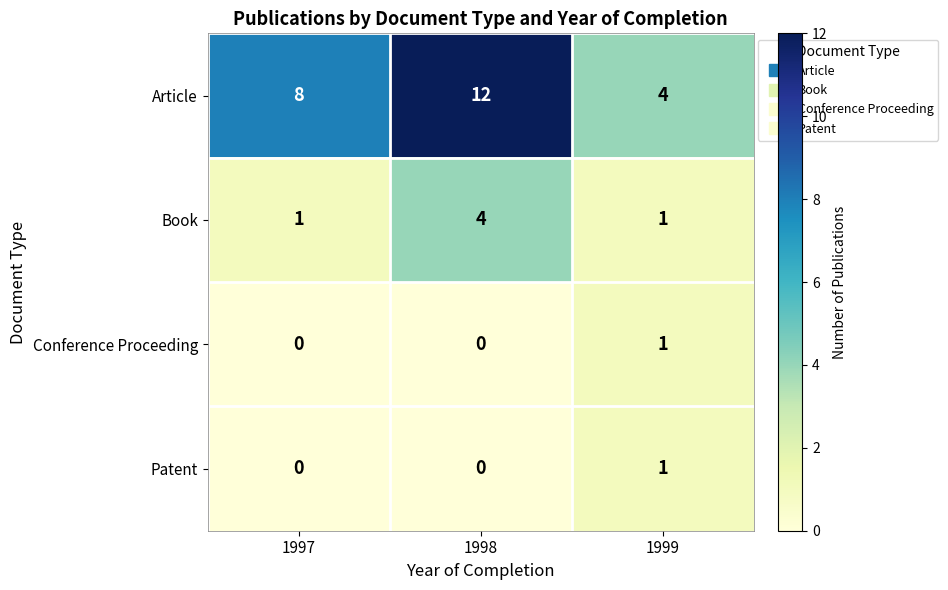

Is it true that Article equals 12 at 1998?

True